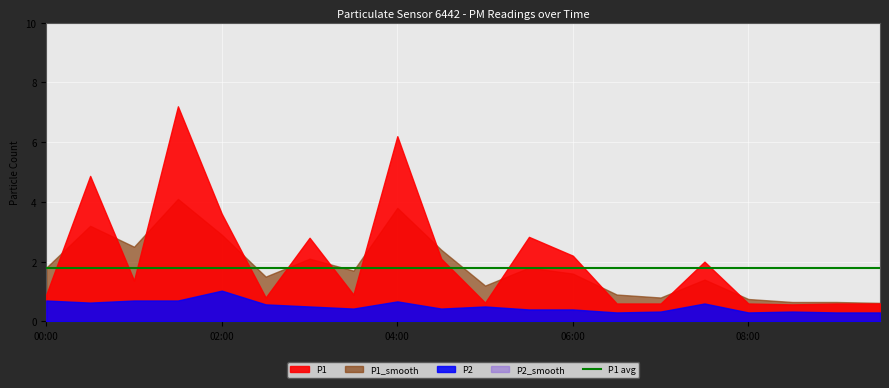

What is the difference between the P1 values at 01:00 and 05:30?

1.5